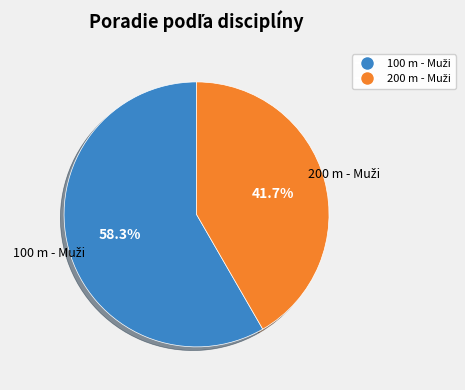

Does any single category account for the majority?

Yes